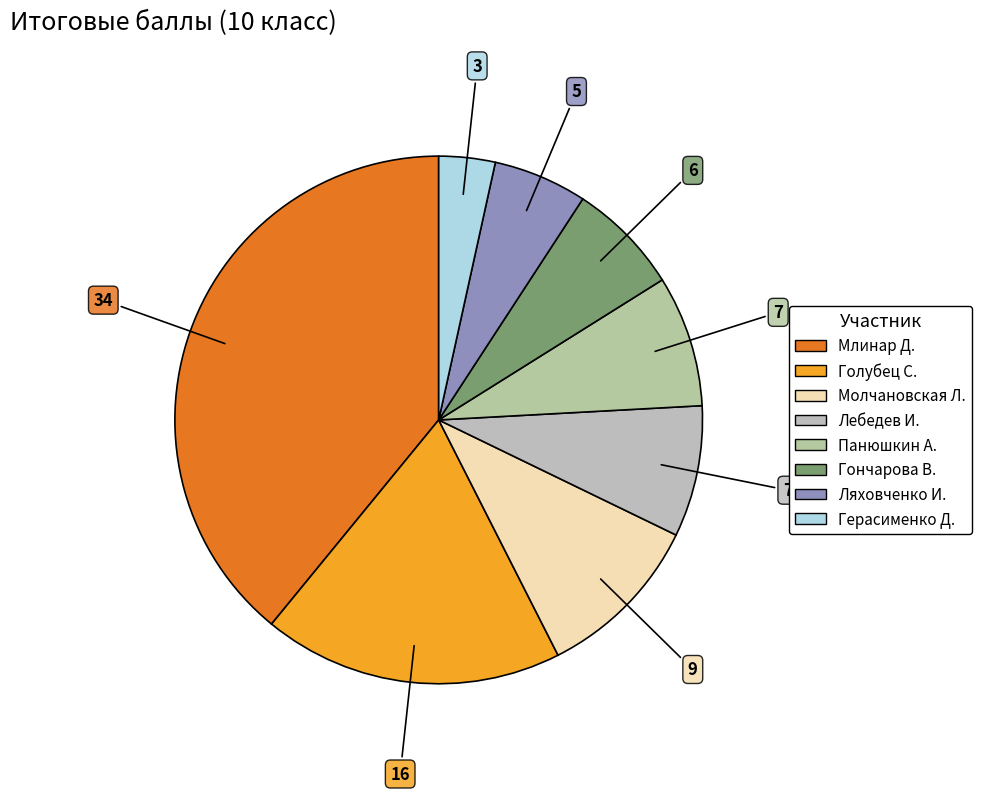

To the nearest percent, what is the average slice percentage?

12%